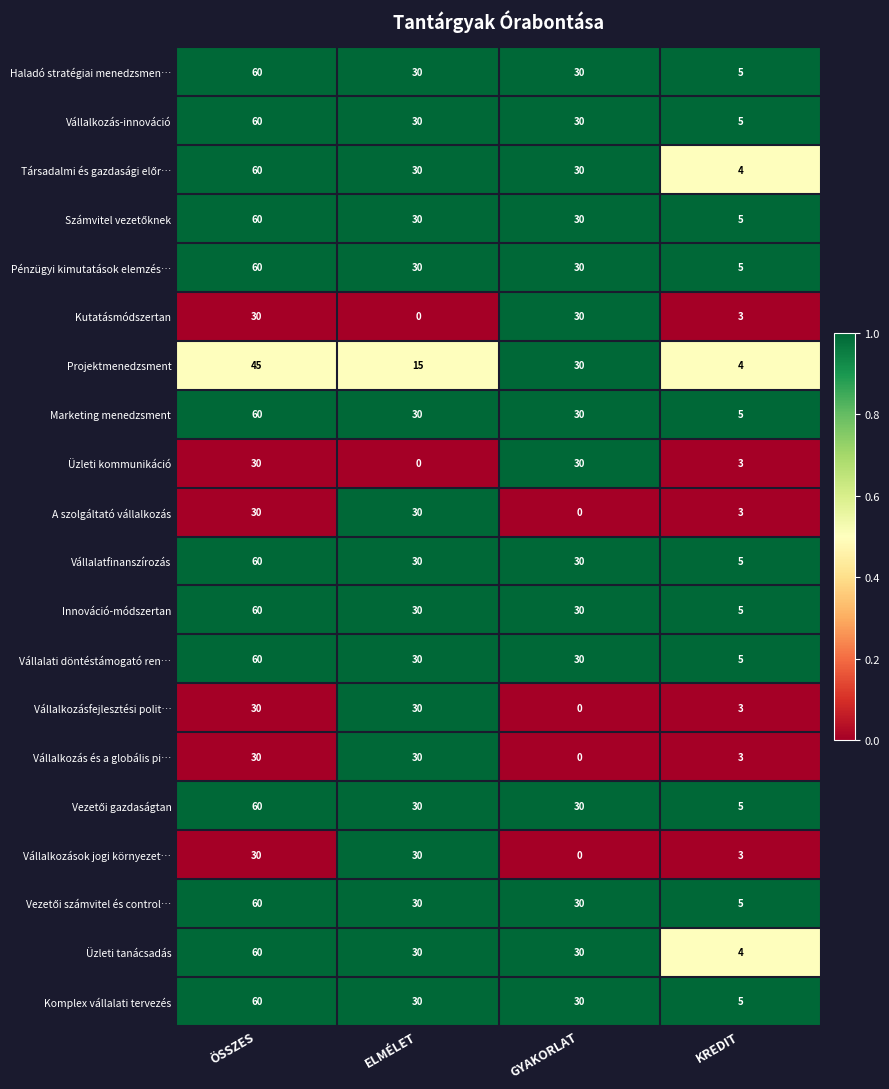

What is the spread (max minus min) of values at ÖSSZES?

30